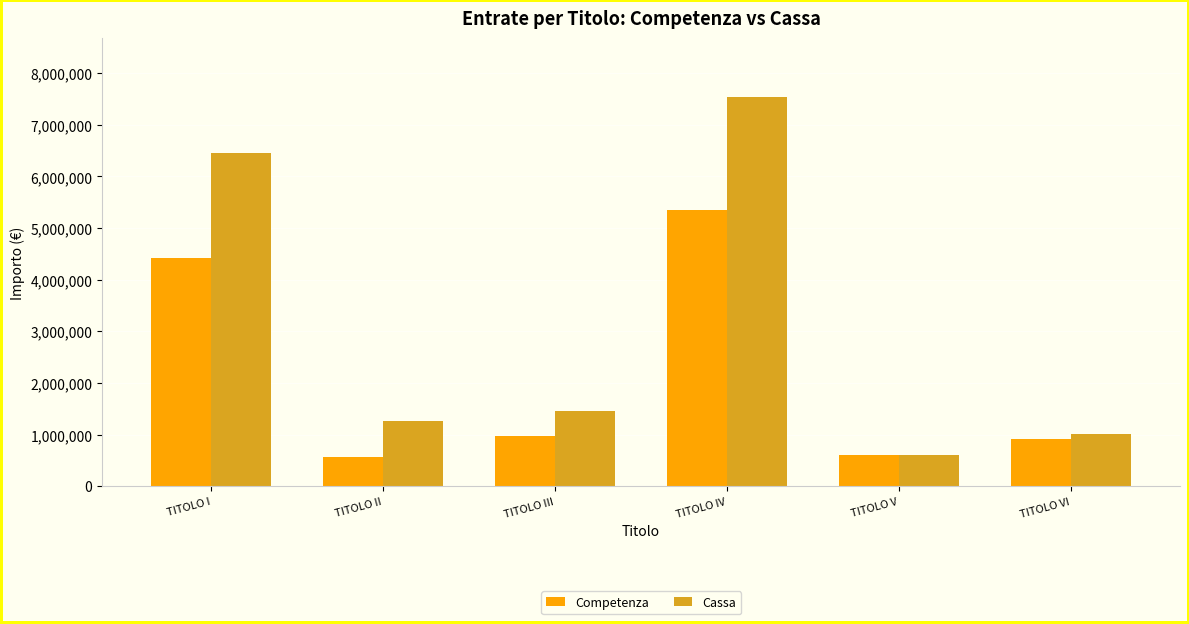

What is the minimum value for Cassa?

600000.0